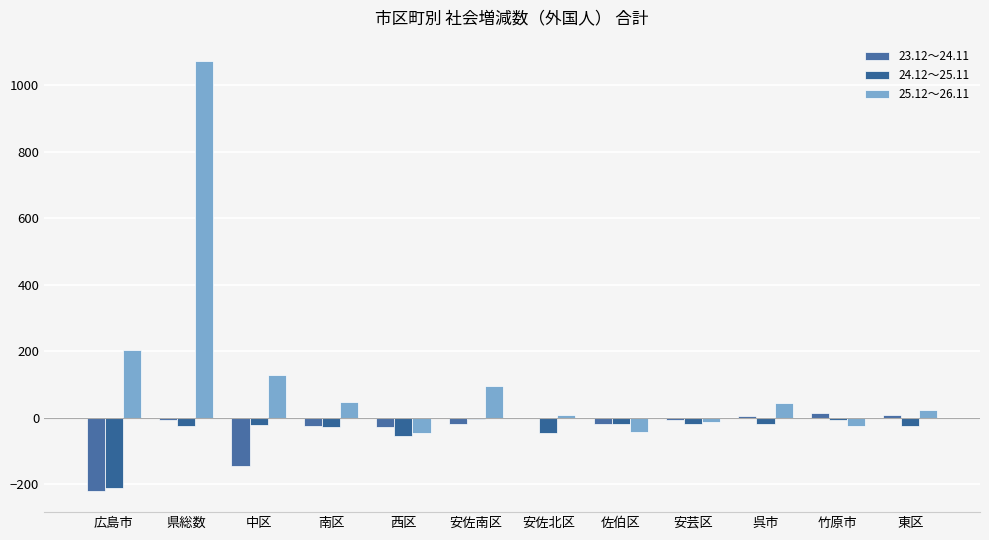

How many groups of bars are there?

12